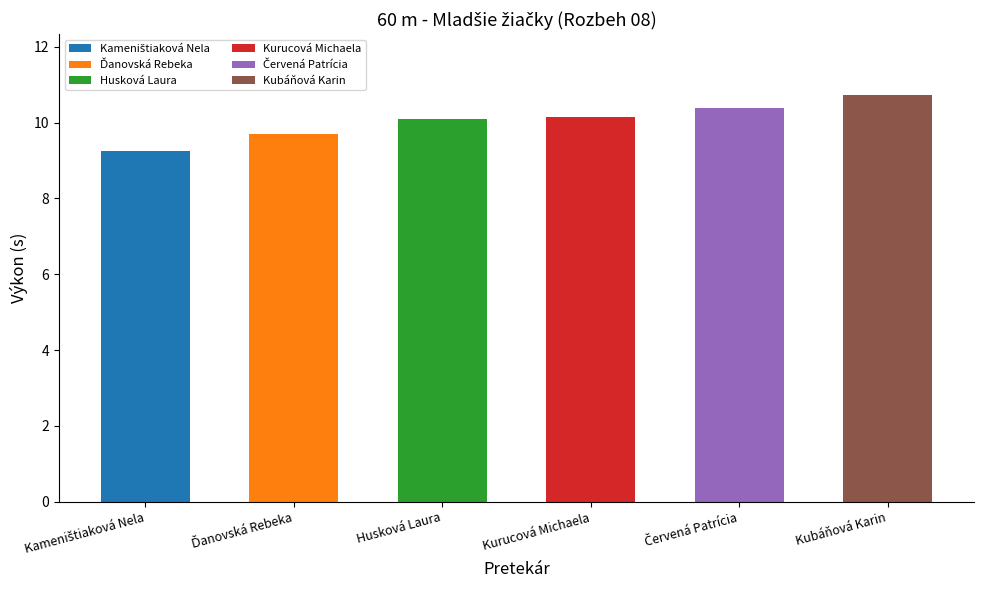

What is the difference between the second highest and second lowest values?

0.7